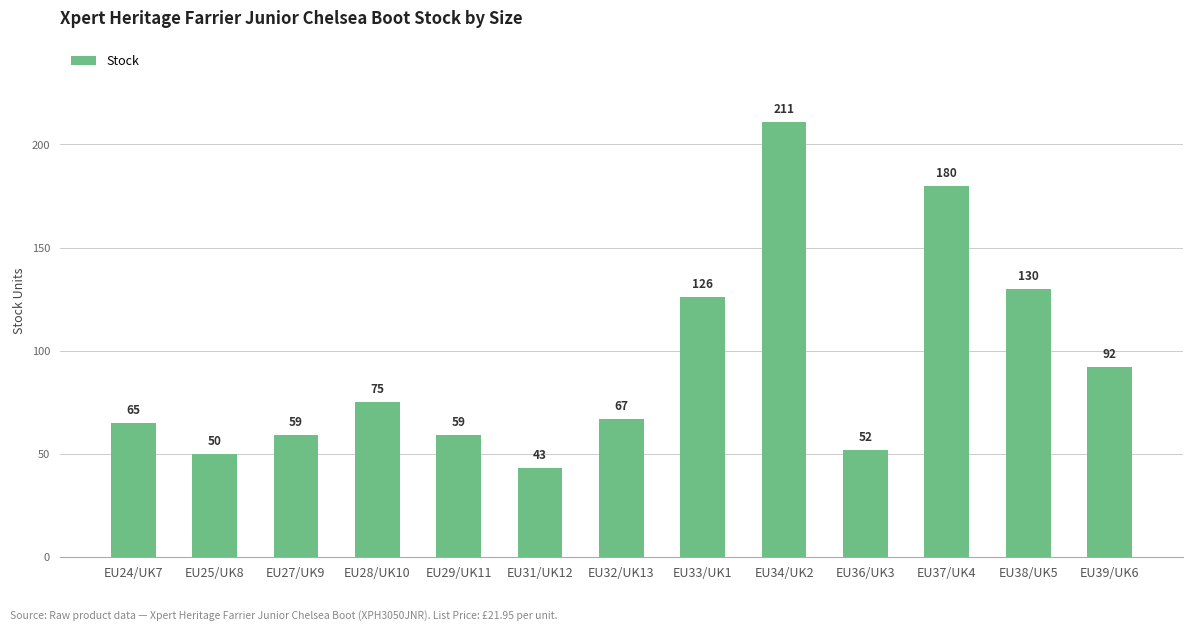

True or false: the data shows 255 at EU37/UK4.

False